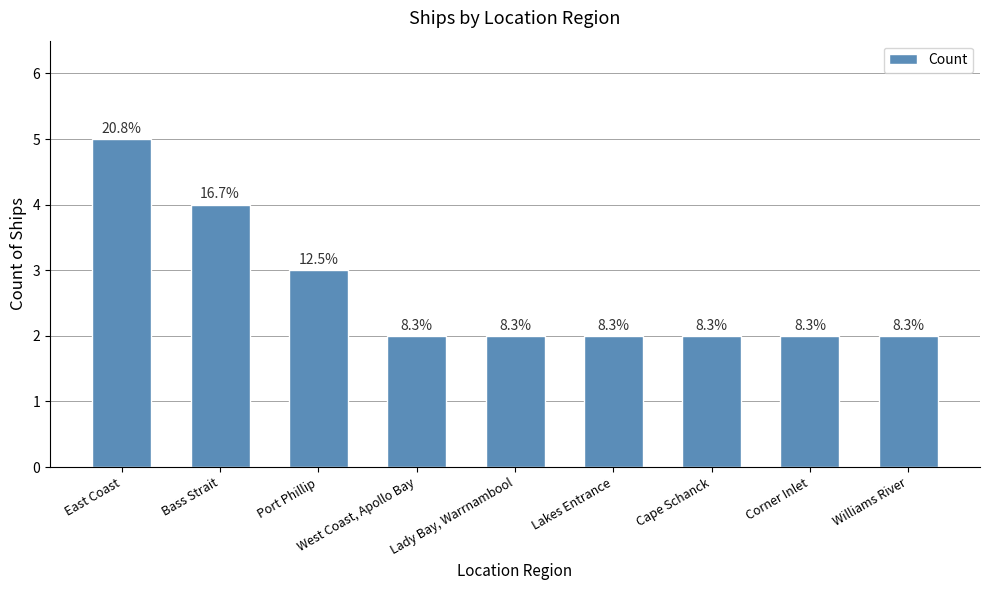

Rank the categories by value from lowest to highest.

West Coast, Apollo Bay, Lady Bay, Warrnambool, Lakes Entrance, Cape Schanck, Corner Inlet, Williams River, Port Phillip, Bass Strait, East Coast